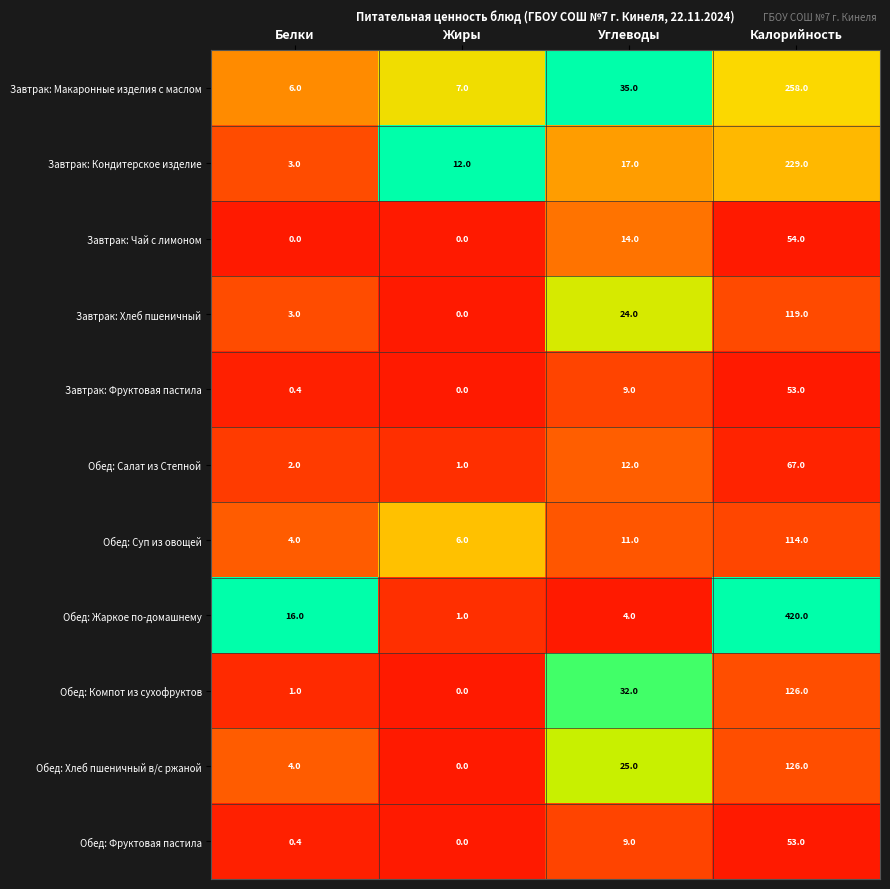

The value of Завтрак: Кондитерское изделие at Углеводы is 17.0. True or false?

True